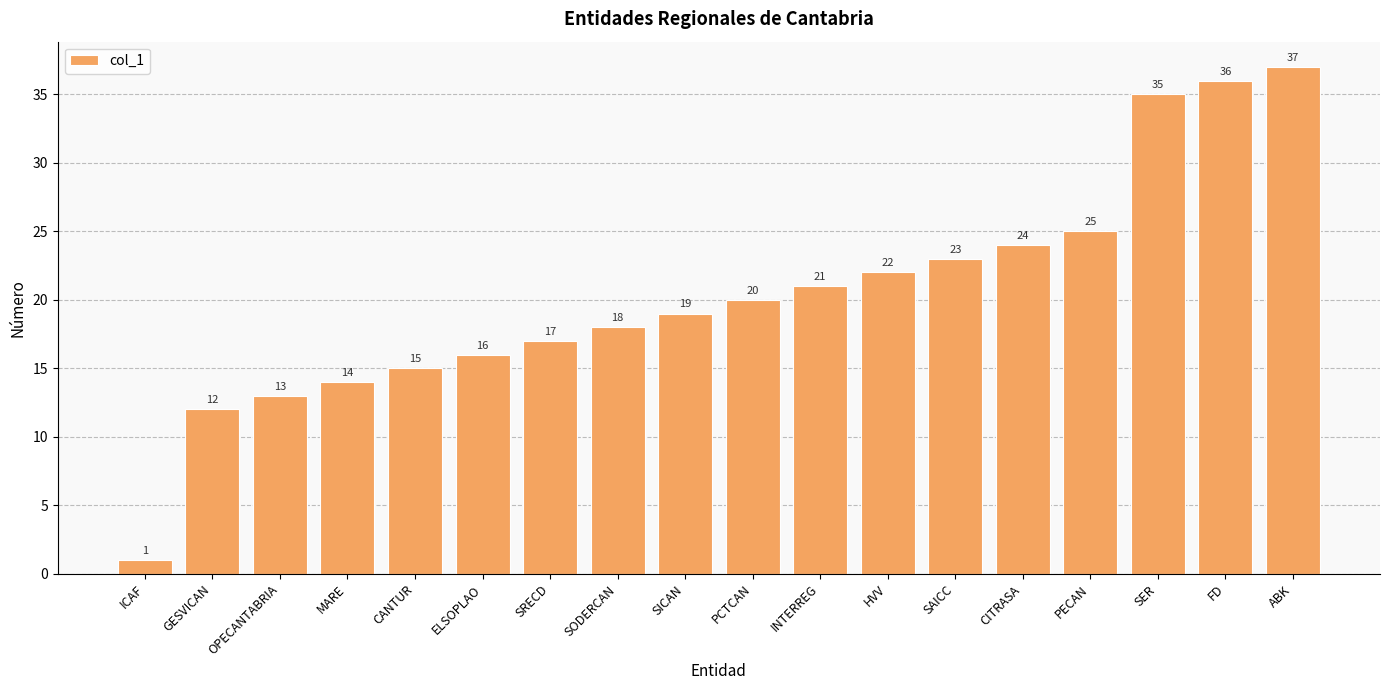

True or false: the data shows 37 at ABK.

True